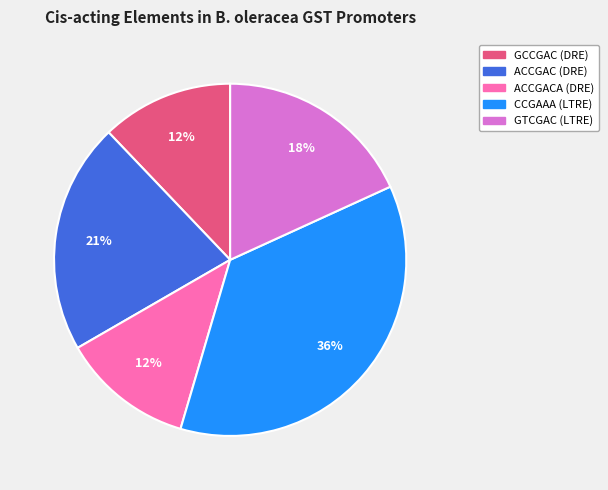

What is the ratio of the value at ACCGACA (DRE) to the value at ACCGAC (DRE)?

0.6